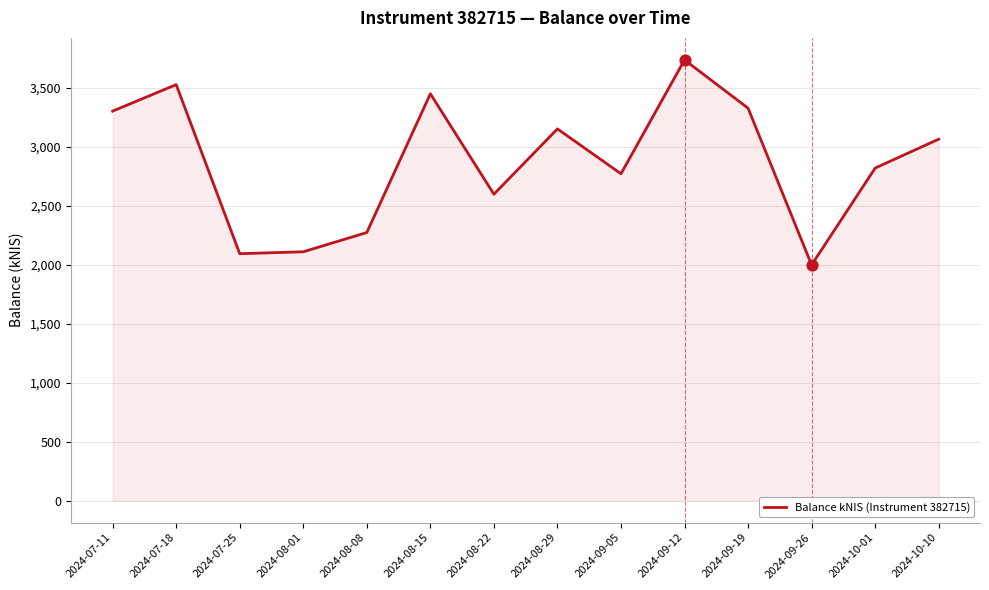

Approximately how many times larger is the value at 2024-07-18 compared to 2024-08-08?

1.6